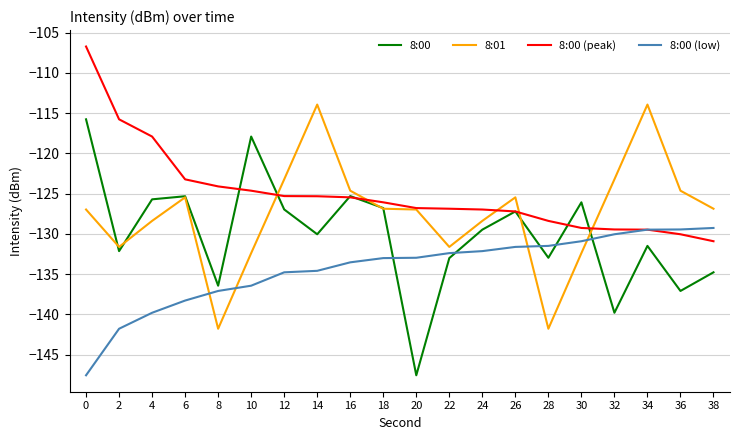

What is the average value of the 8:00 (peak) series?

-125.0